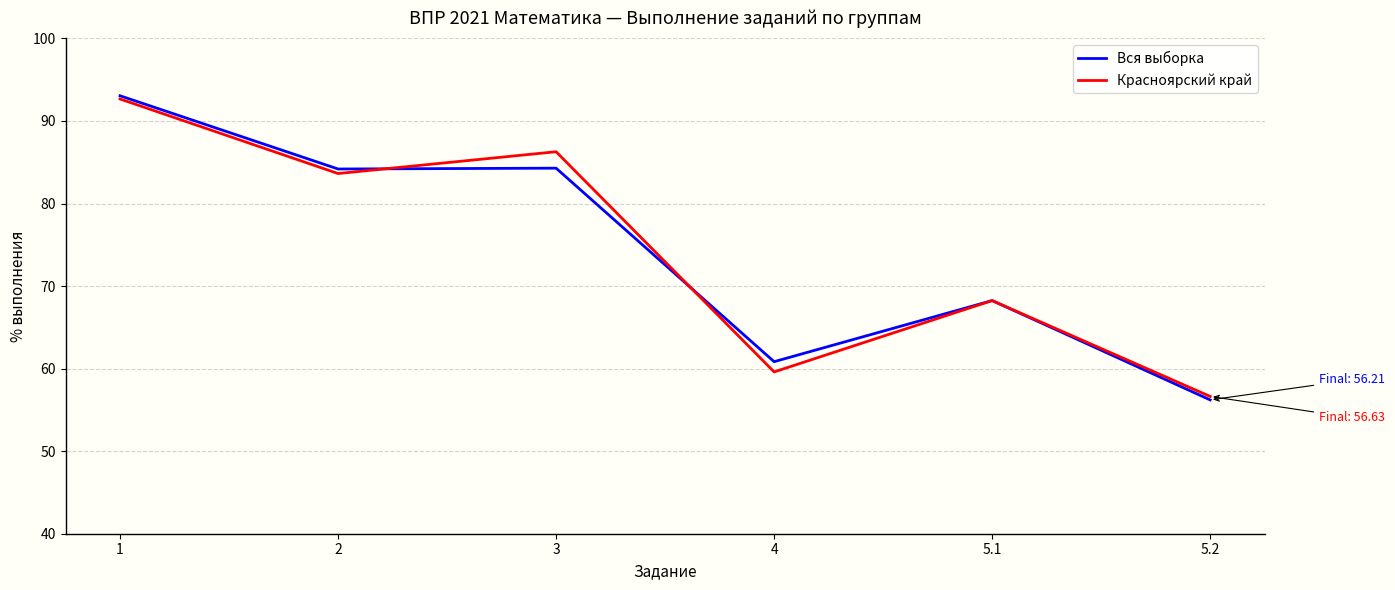

What position from the left is 4?

4